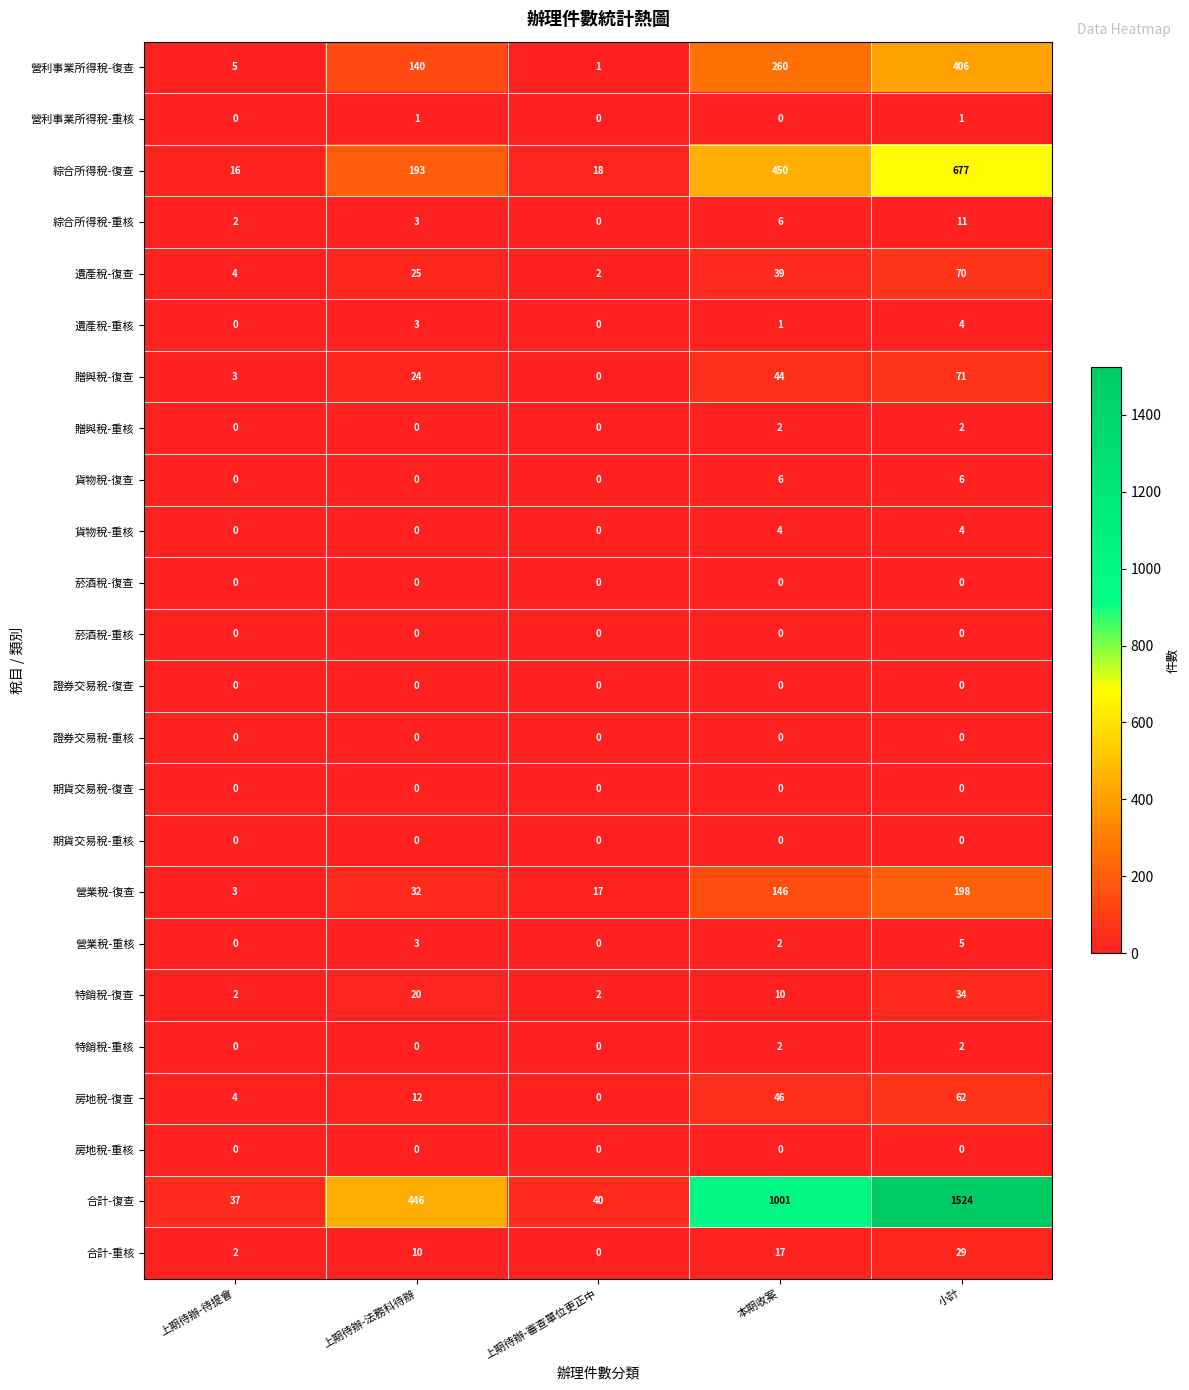

Is it true that 菸酒稅-重核 equals 0 at 小計?

True